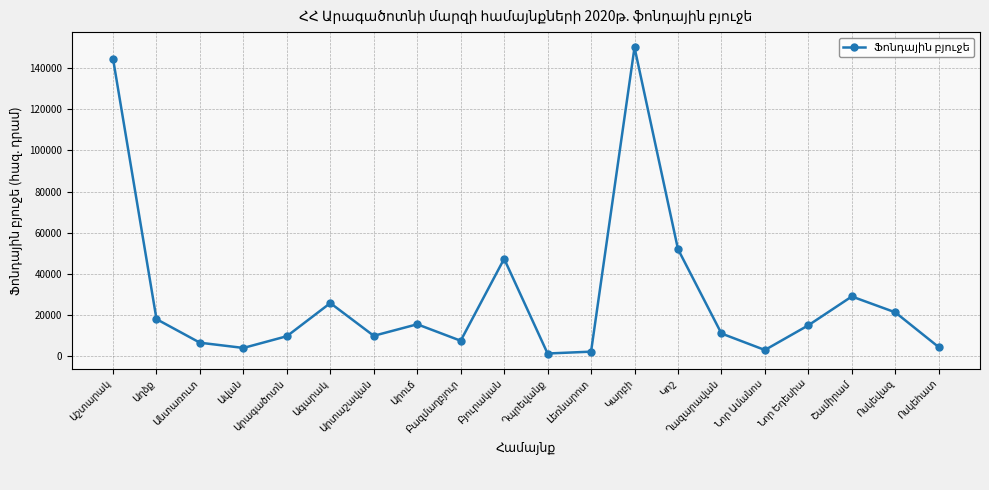

What is the maximum value shown in the chart?

150000.0